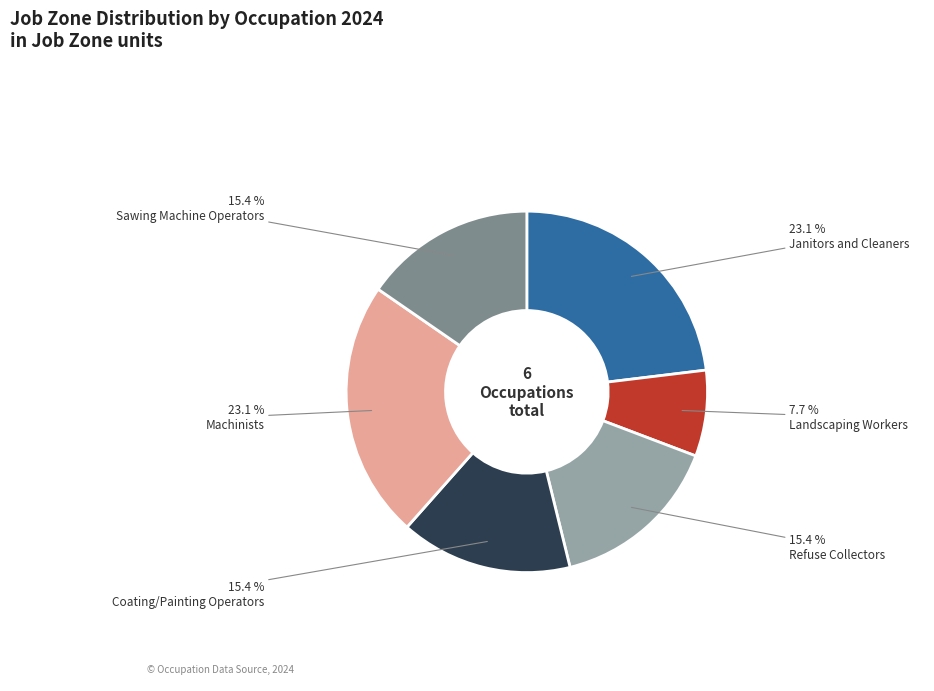

Is there a majority slice in this chart?

No